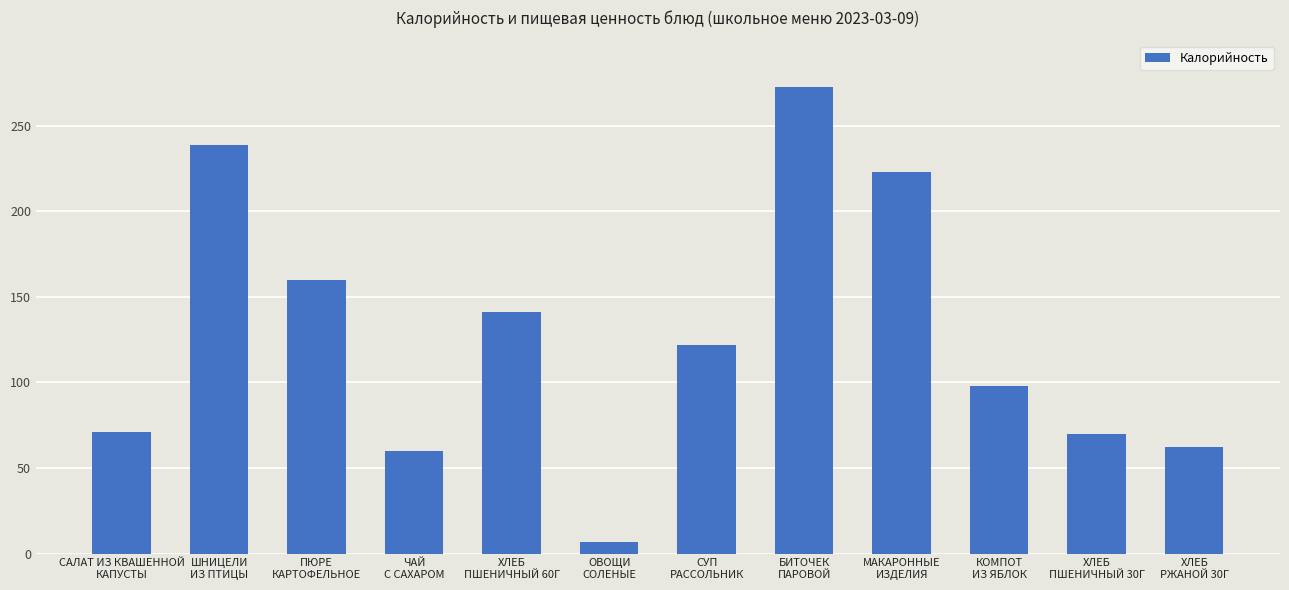

What is the difference between the maximum and second lowest values?

213